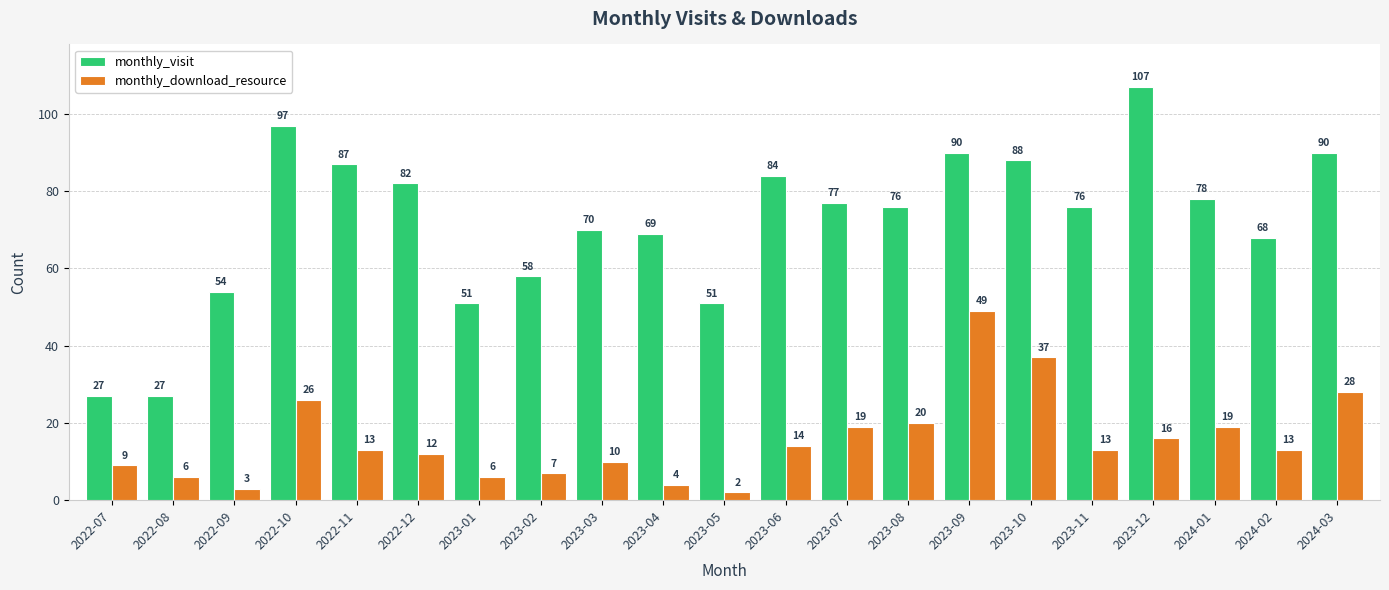

List the series in order of their peak value, highest first.

monthly_visit, monthly_download_resource